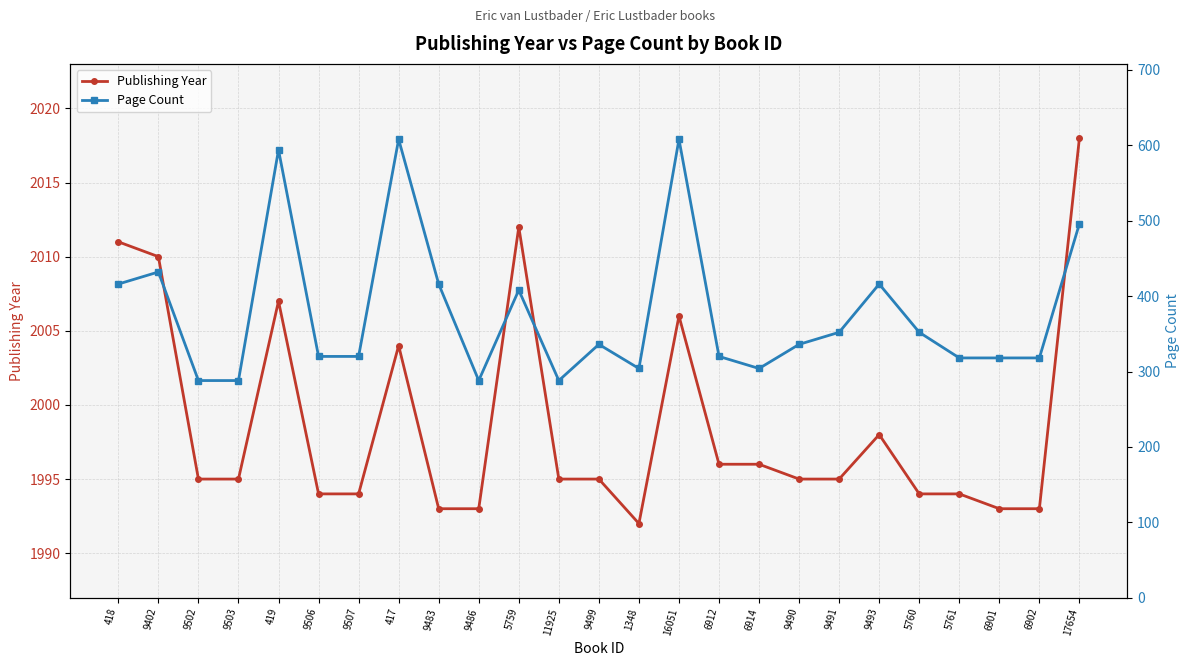

How many values in the Publishing Year series exceed 1995?

10